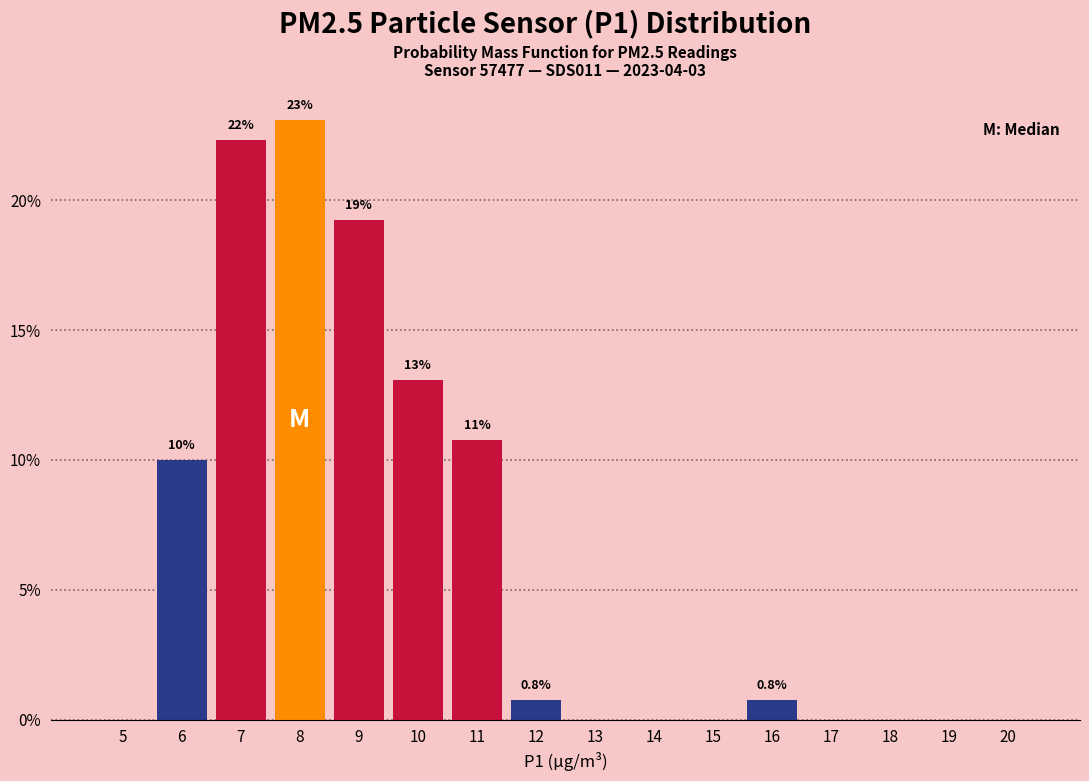

At which label is the value closest to 11?

11